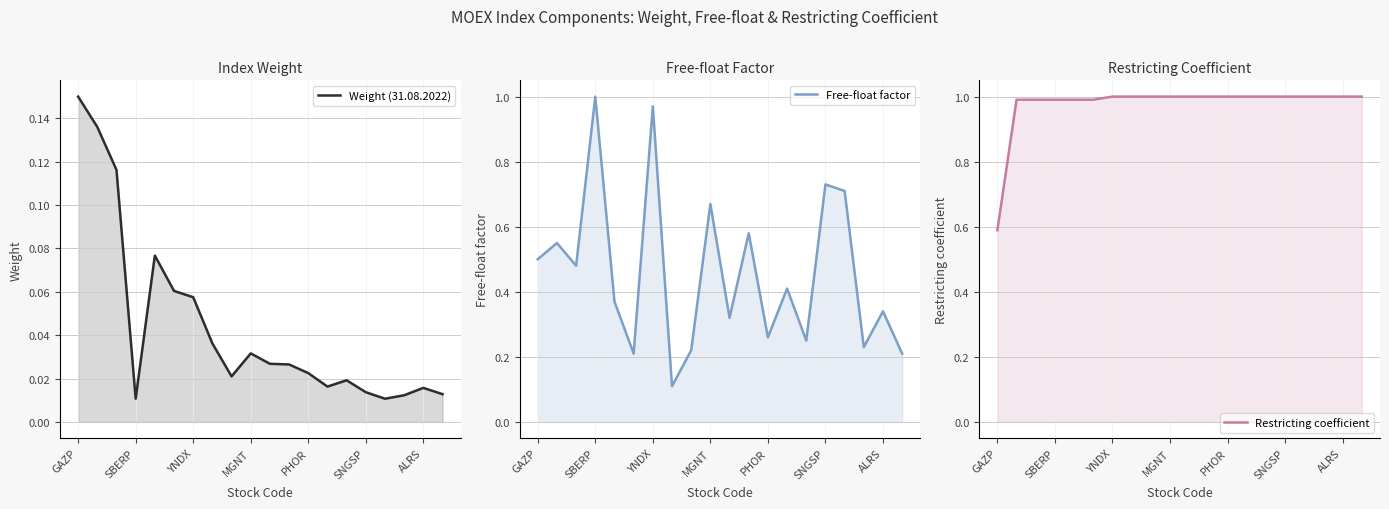

Reading left to right, extract all data points from this chart.

Weight (31.08.2022): 0.1	0.1	0.1	0.0	0.1	0.1	0.1	0.0	0.0	0.0	0.0	0.0	0.0	0.0	0.0	0.0	0.0	0.0	0.0	0.0
Free-float factor: 0.5	0.6	0.5	1.0	0.4	0.2	1.0	0.1	0.2	0.7	0.3	0.6	0.3	0.4	0.2	0.7	0.7	0.2	0.3	0.2
Restricting coefficient: 0.6	1.0	1.0	1.0	1.0	1.0	1.0	1.0	1.0	1.0	1.0	1.0	1.0	1.0	1.0	1.0	1.0	1.0	1.0	1.0